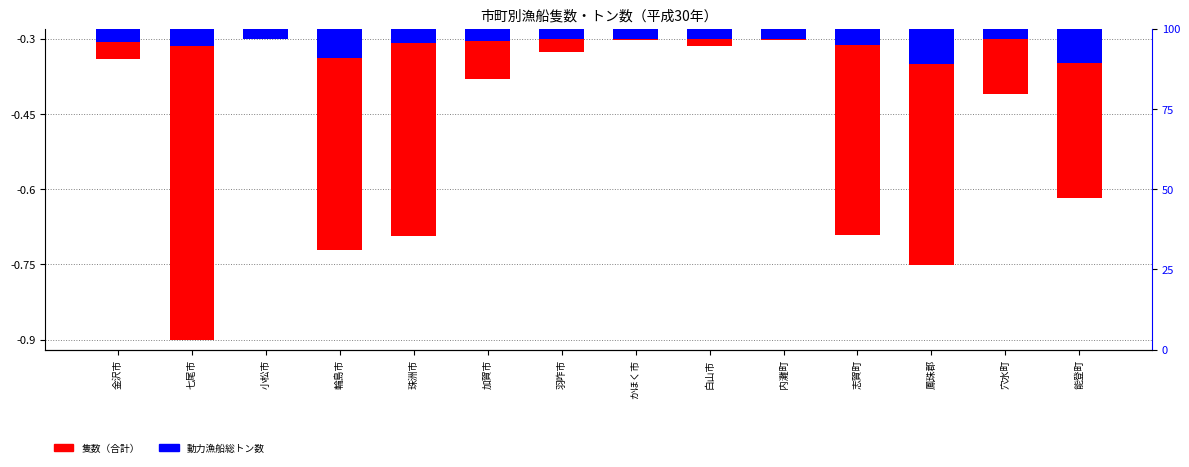

Rank the series by their maximum value, from lowest to highest.

隻数（合計）, 動力漁船総トン数